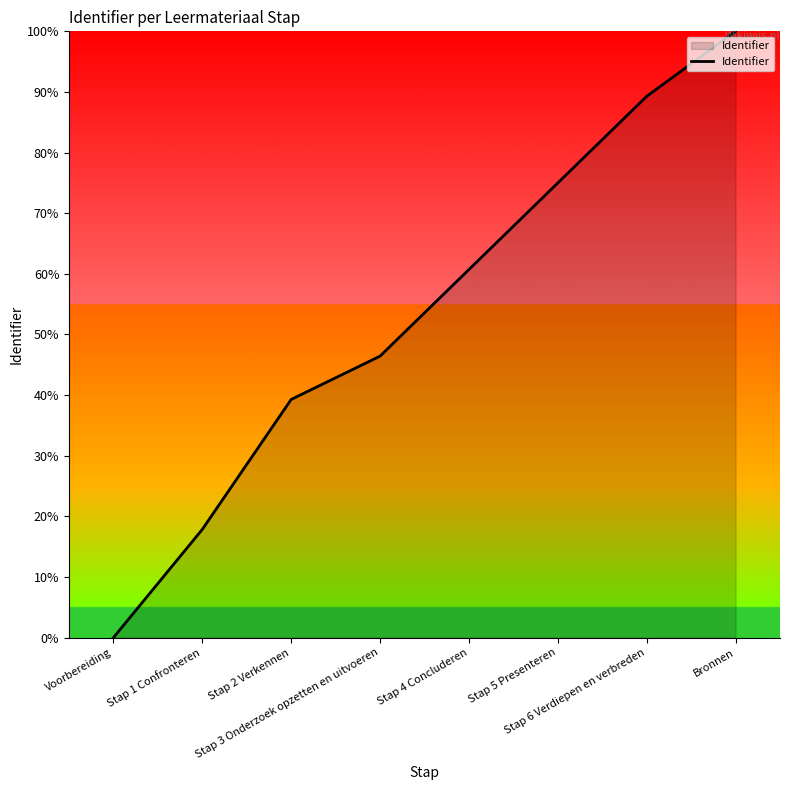

List the labels in order of value, smallest first.

Voorbereiding, Stap 1 Confronteren, Stap 2 Verkennen, Stap 3 Onderzoek opzetten en uitvoeren, Stap 4 Concluderen, Stap 5 Presenteren, Stap 6 Verdiepen en verbreden, Bronnen